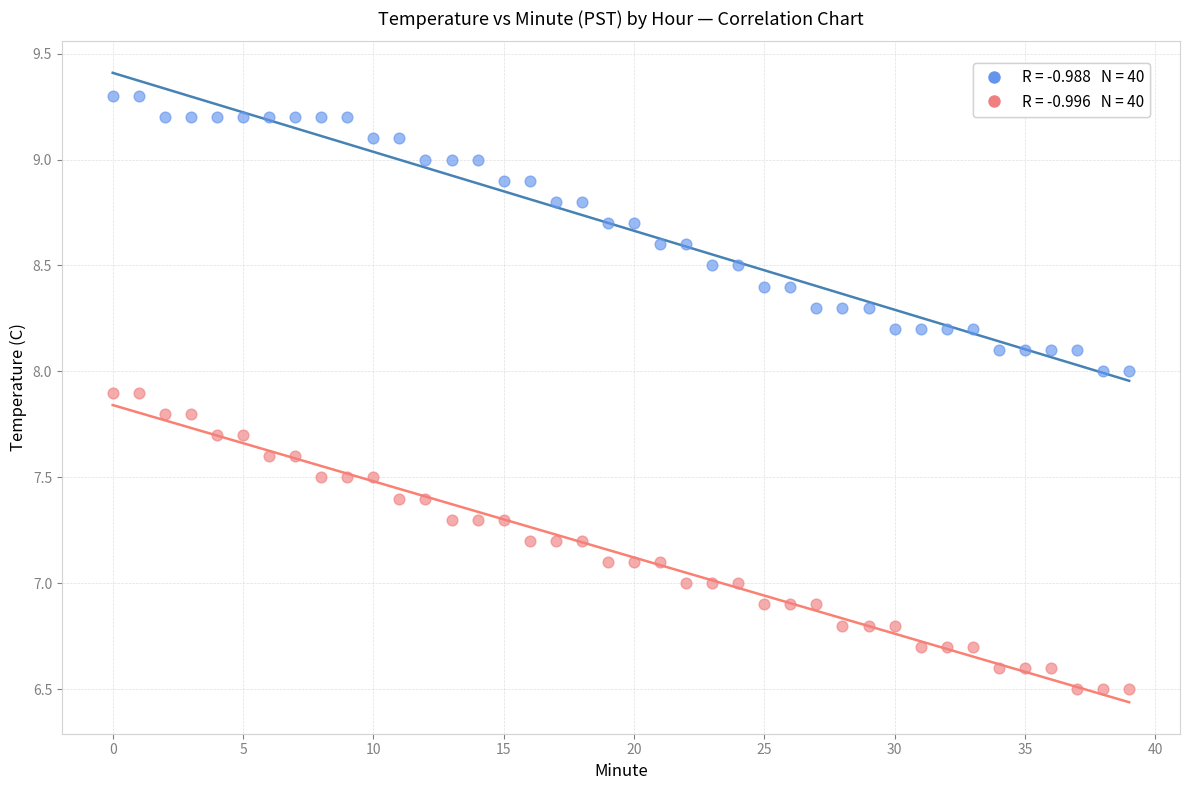

Across all data points, what is the range of Y values (max minus min)?

2.8